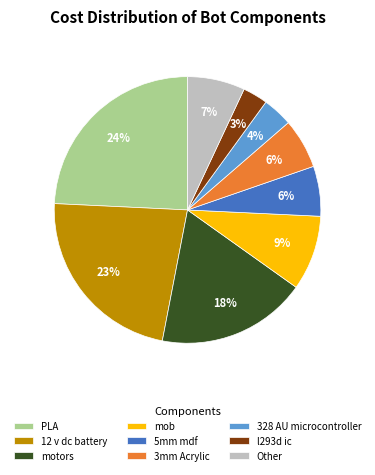

To the nearest percent, what is the average slice percentage?

11%